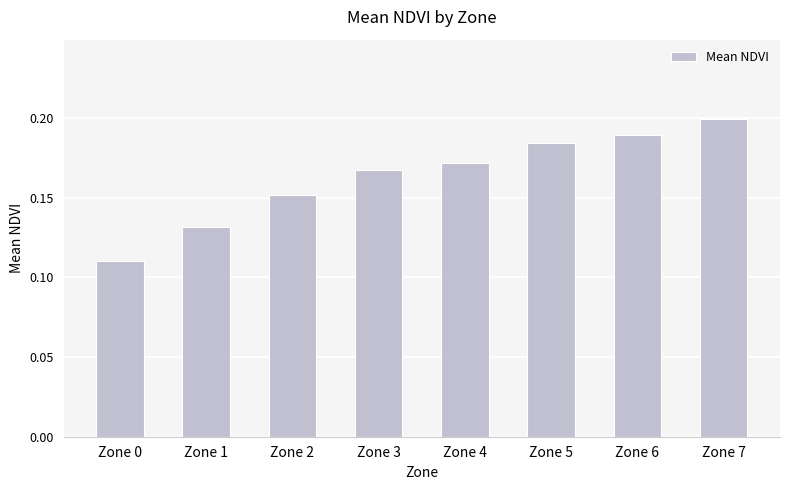

True or false: the data shows 0.0 at Zone 0.

False